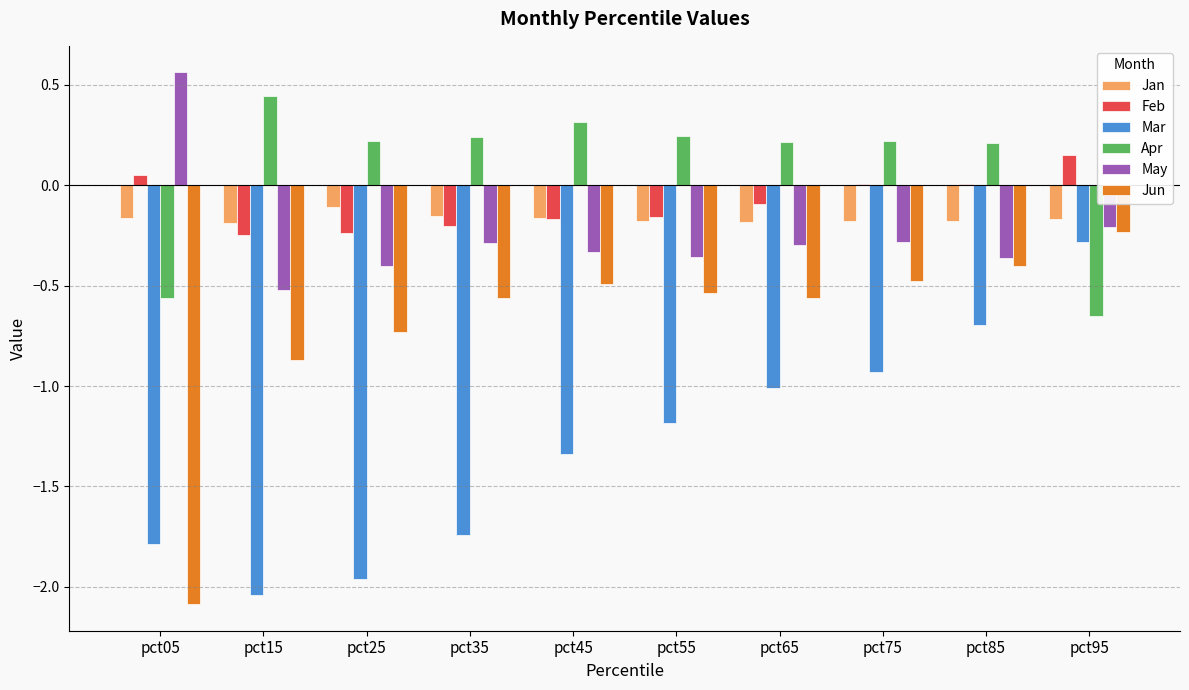

What is the sum of all Jun values?

-7.0